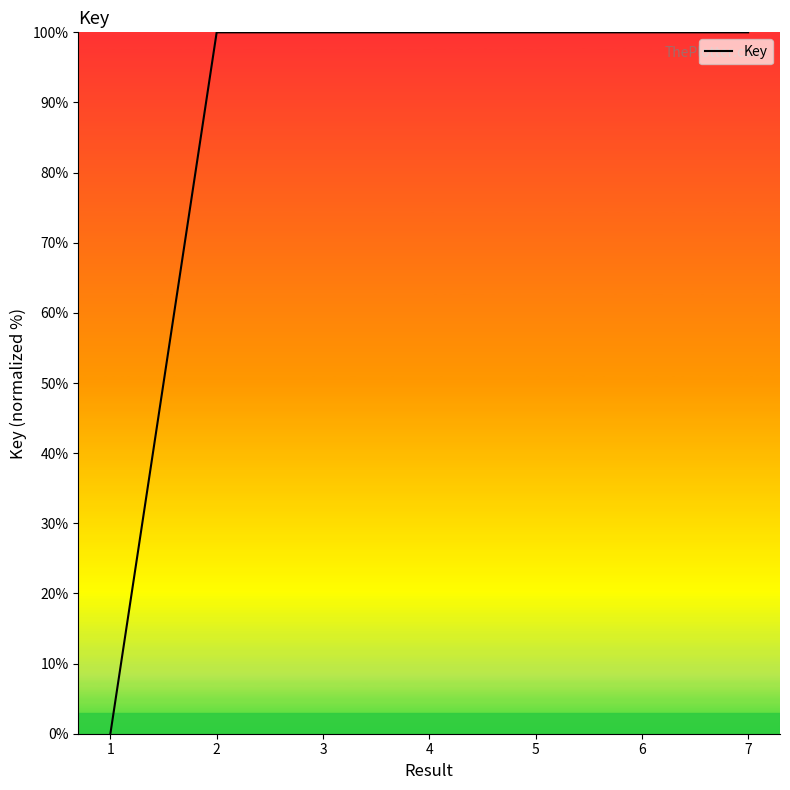

Is it true that the value at 4 is 100.0?

True